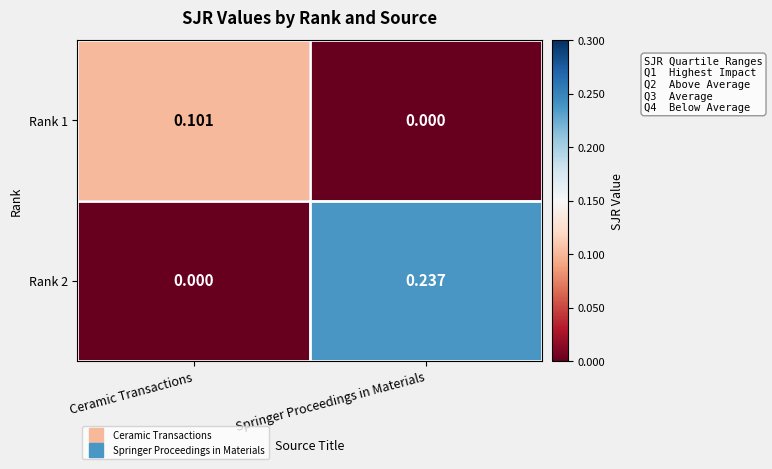

Which series has the widest spread of values?

Rank 2